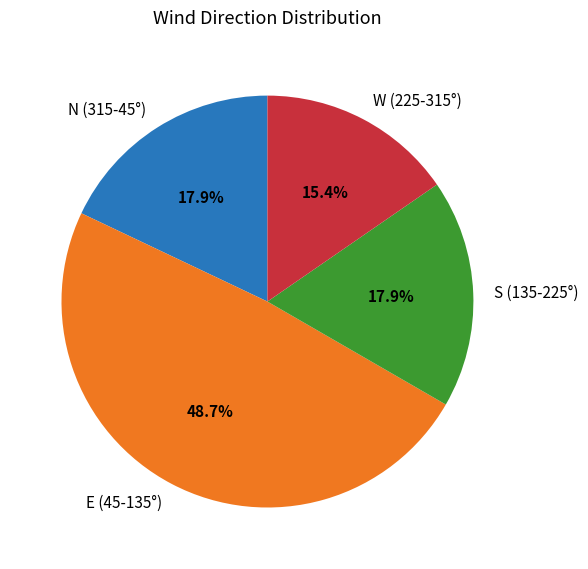

Does any single category account for the majority?

No